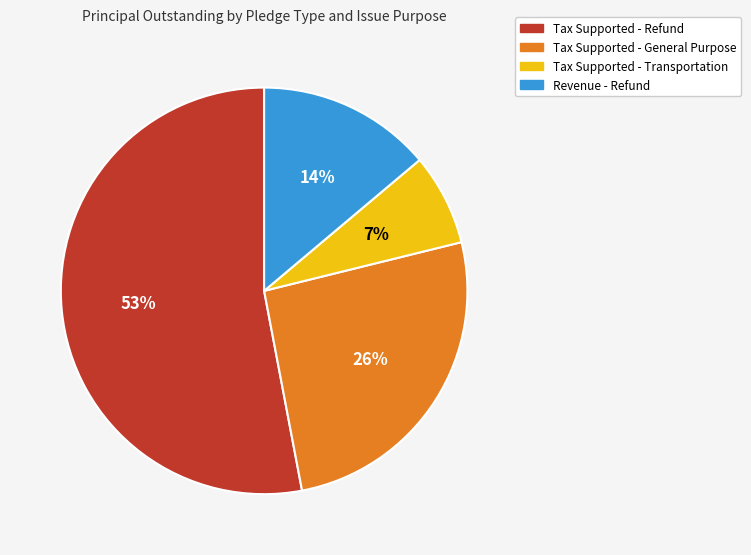

What is the largest slice in the pie chart?

Tax Supported - Refund